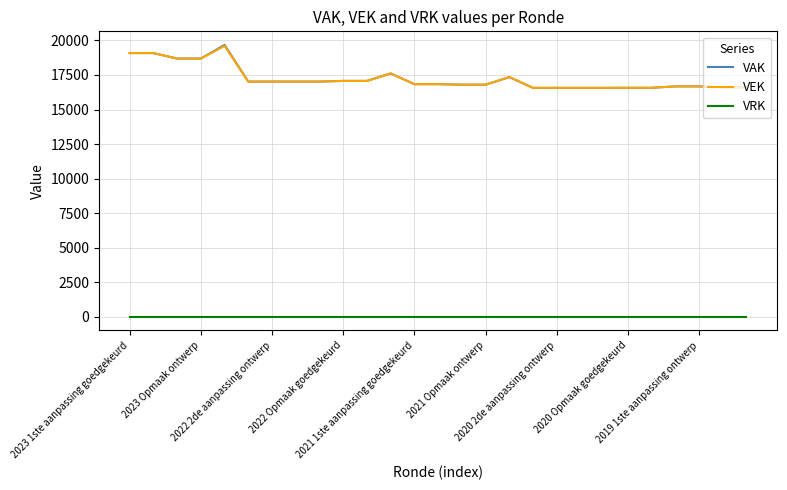

Which series has the largest range (max minus min)?

VAK